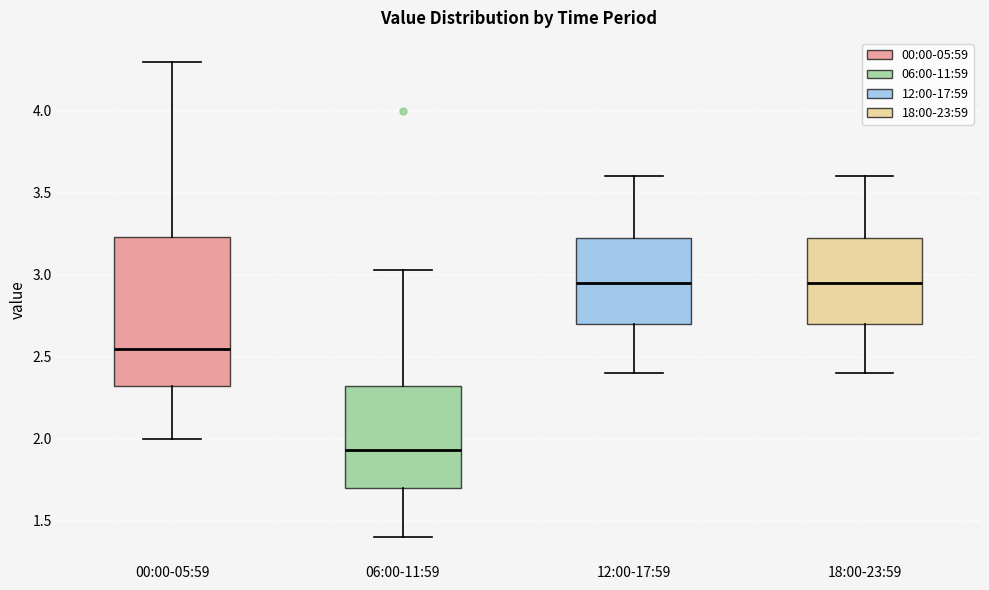

Reading left to right, transcribe this box plot: for each box, give where its median line is, the range the box spans, and where its two whiskers end, as read against the y-axis. The values are not printed on the chart, so give them approximately, as read against the axis.

00:00-05:59: median 2.55, box 2.30 to 3.25, whiskers 2.00 to 4.30
06:00-11:59: median 1.95, box 1.70 to 2.35, whiskers 1.40 to 3.05
12:00-17:59: median 2.95, box 2.70 to 3.25, whiskers 2.40 to 3.60
18:00-23:59: median 2.95, box 2.70 to 3.25, whiskers 2.40 to 3.60